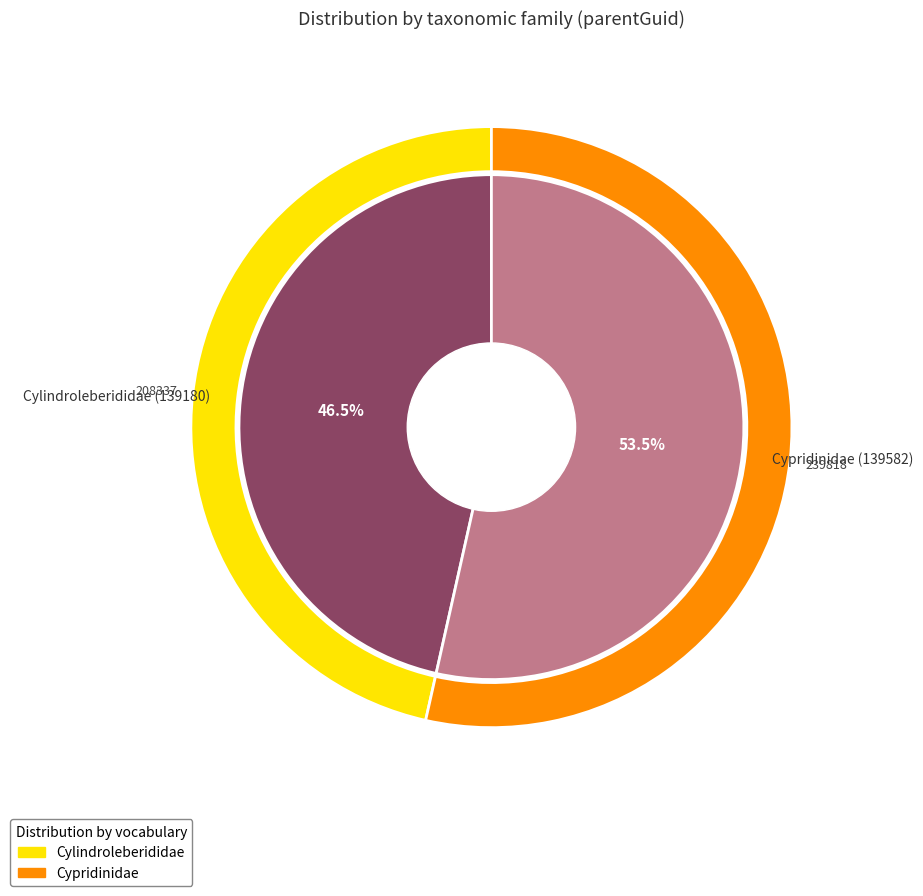

To the nearest percent, what is the difference between the largest and smallest slice percentages?

7%